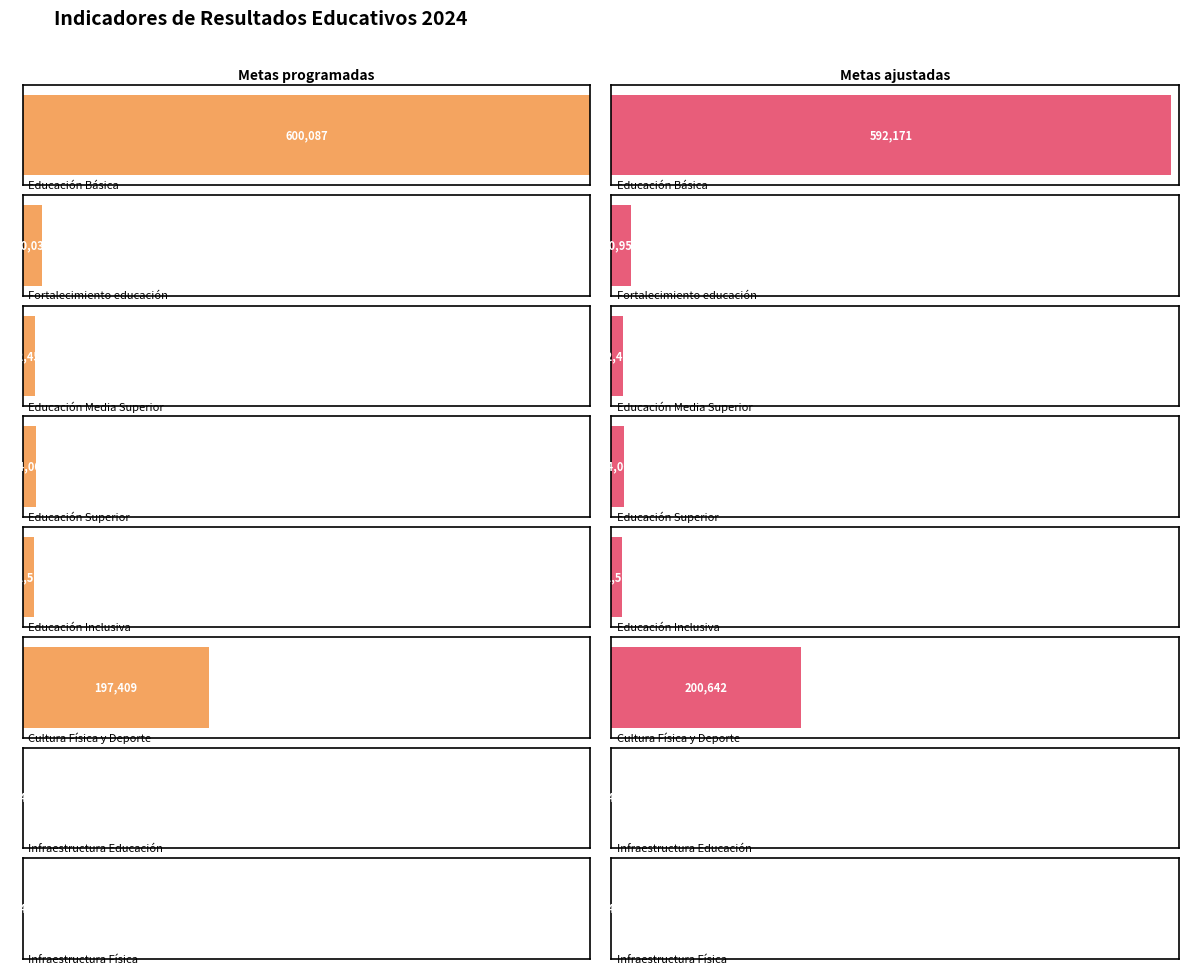

What is the difference between the maximum and second lowest values in the Metas ajustadas series?

592030